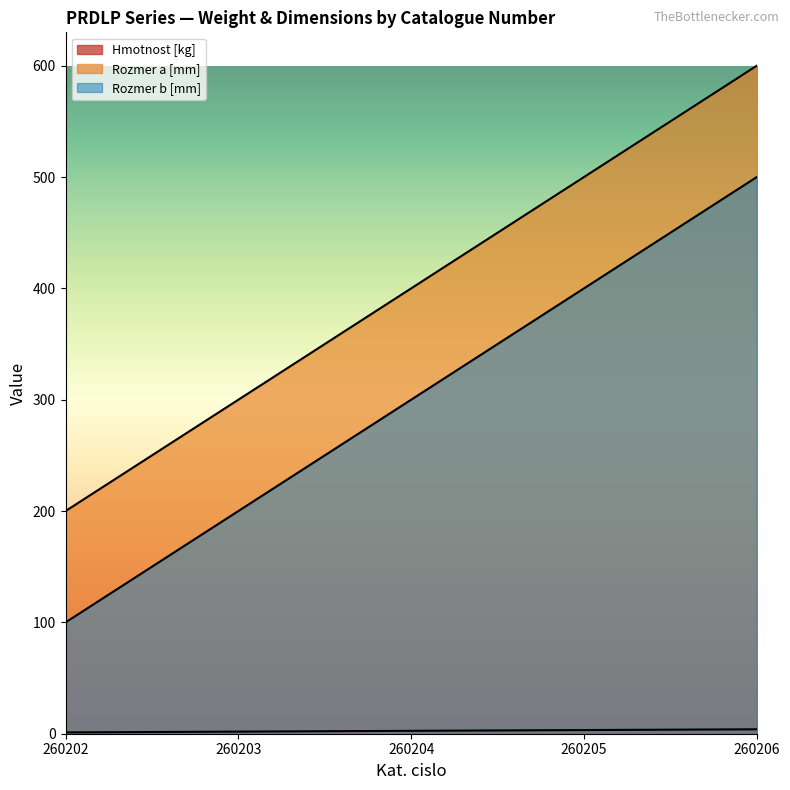

How many lines are shown in the chart?

3